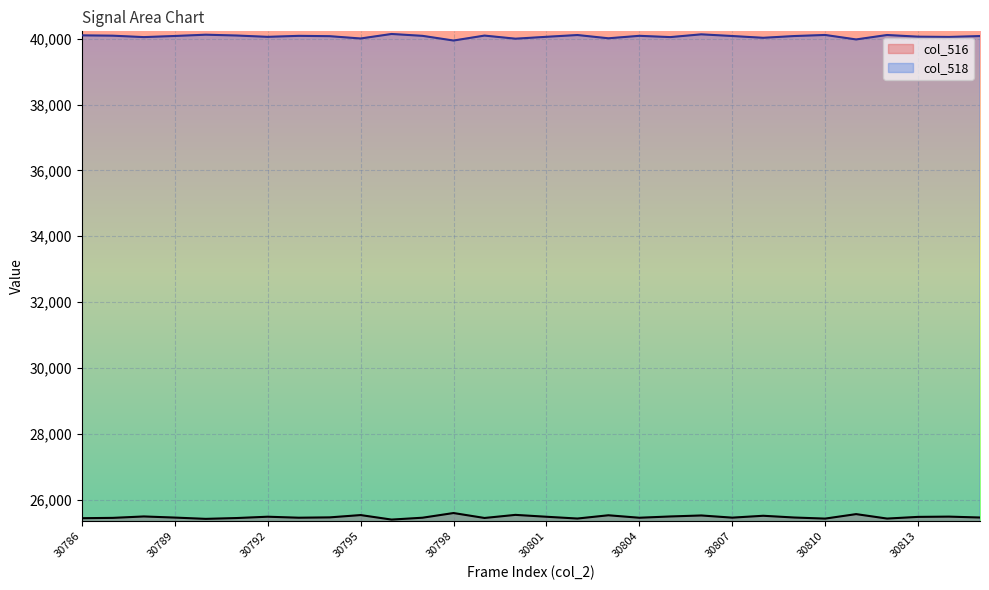

Count the number of categories in the chart.

30